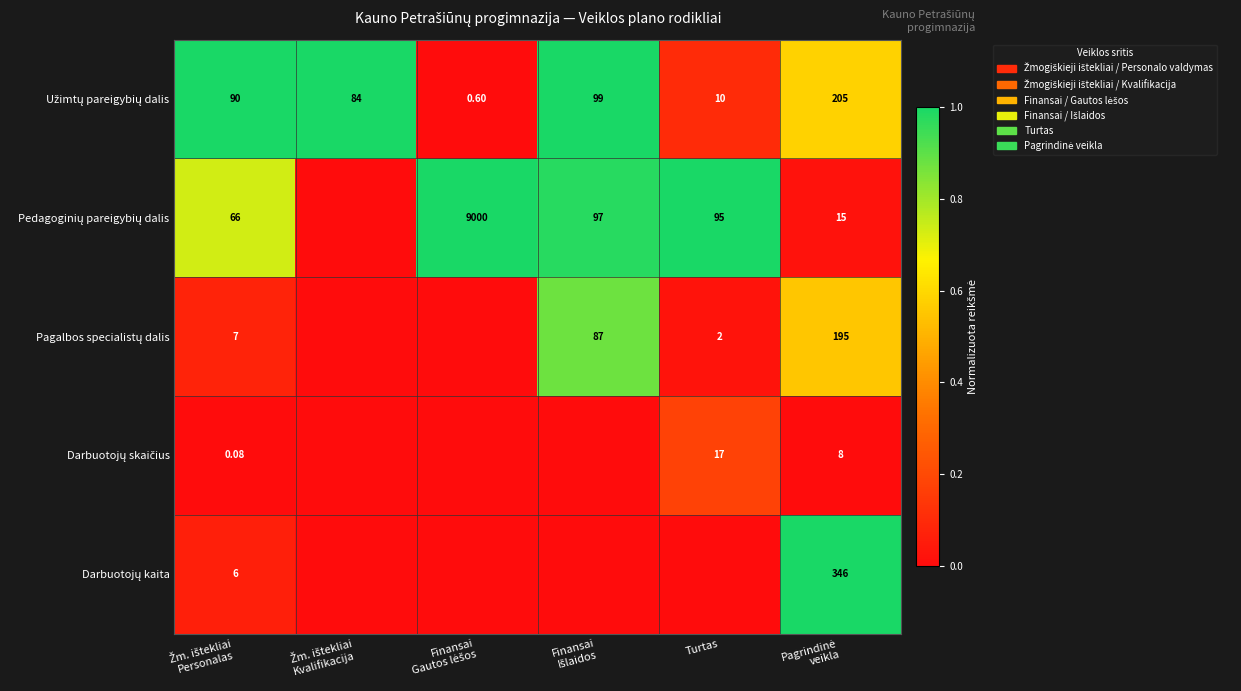

True or false: Pedagoginių pareigybių dalis has a value of 1.0 at Finansai Išlaidos.

True